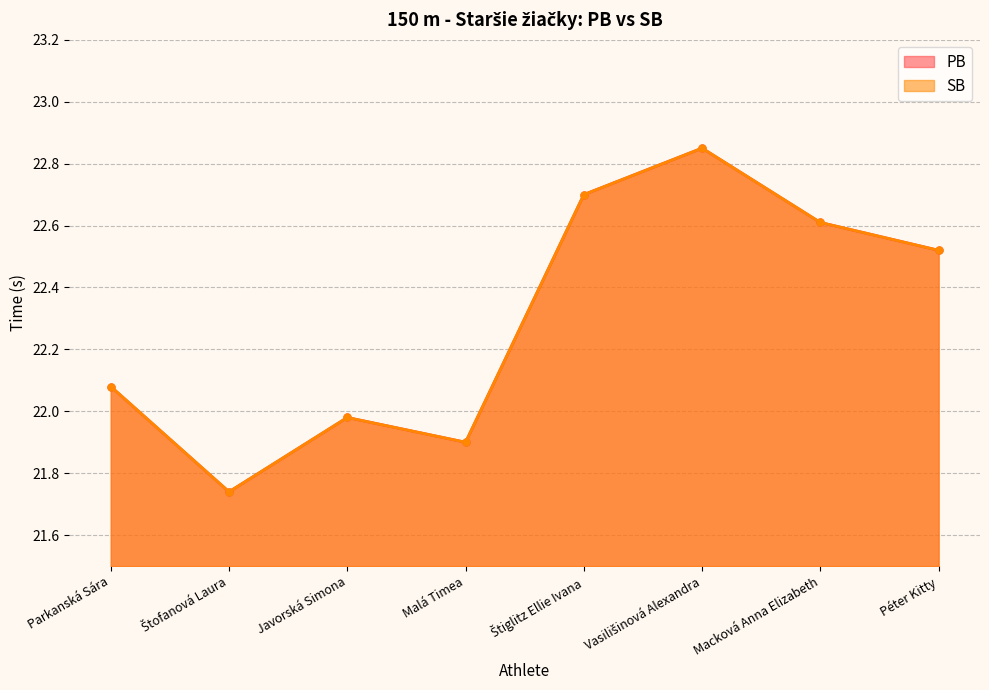

How many interior local valleys does the PB series have?

2